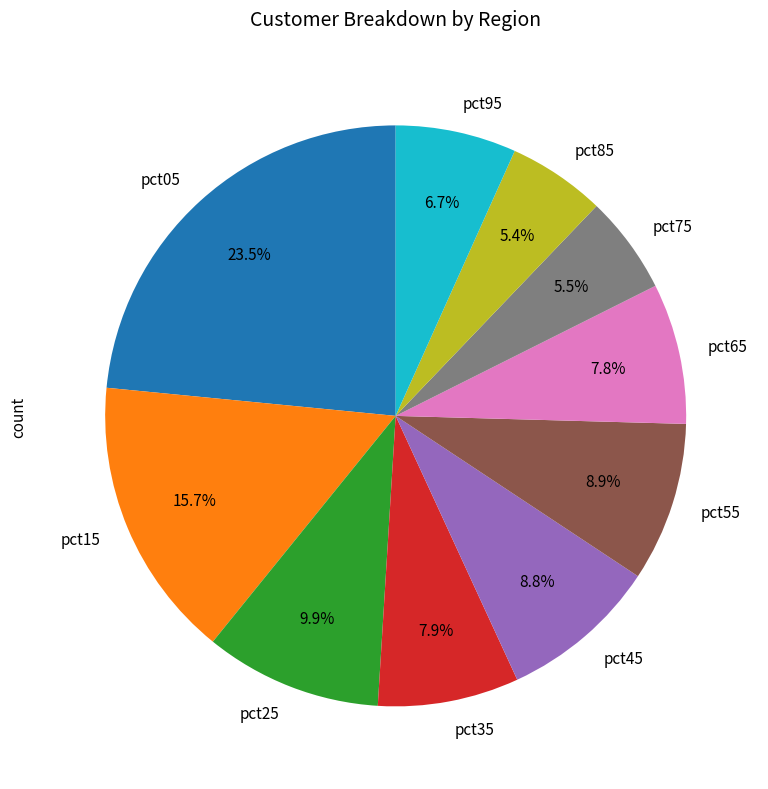

Is the sum of pct45 and pct95 greater than half?

No